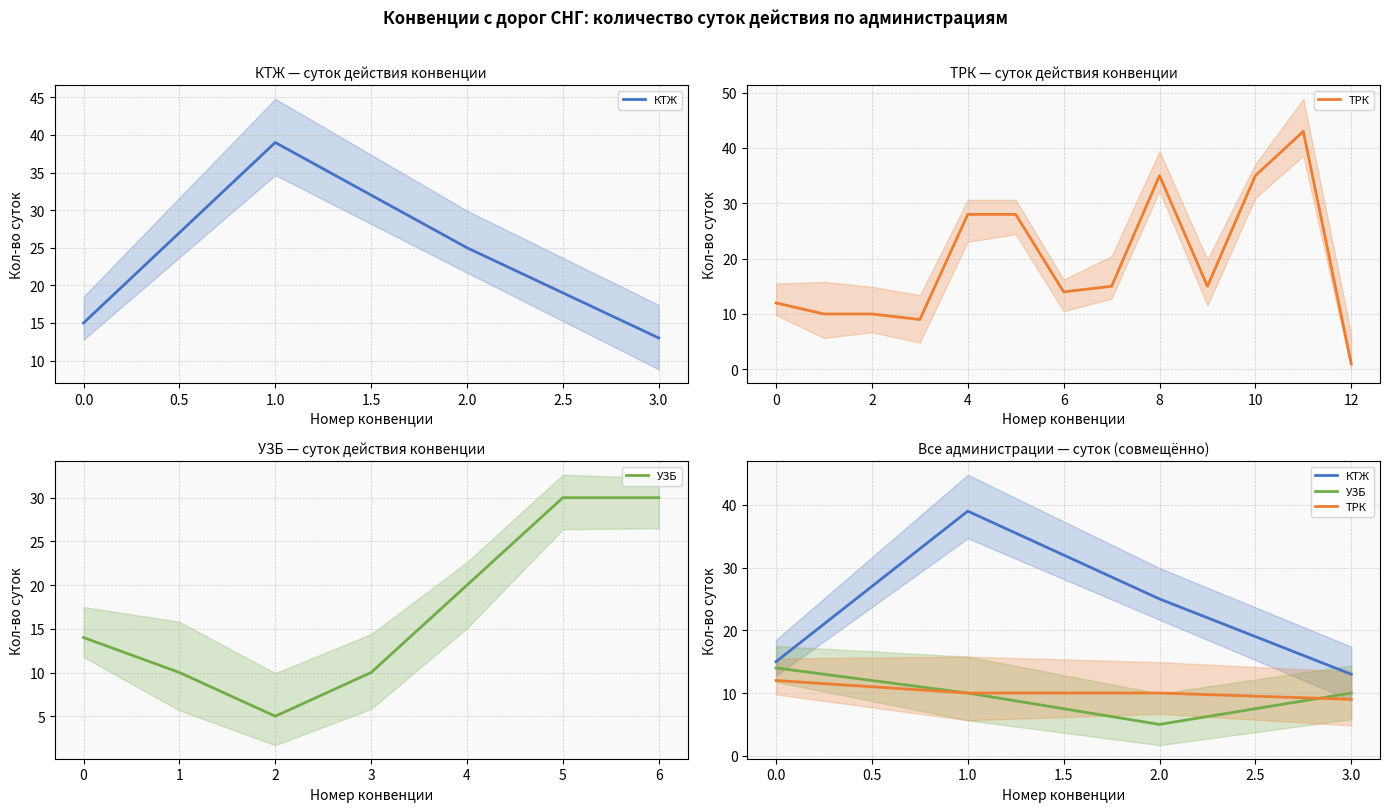

What is the minimum value shown in the chart?

5